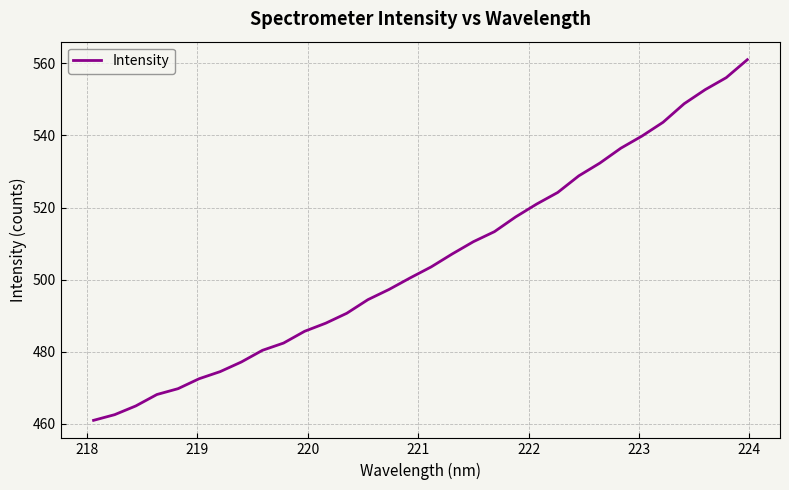

How many values exceed 503?

16